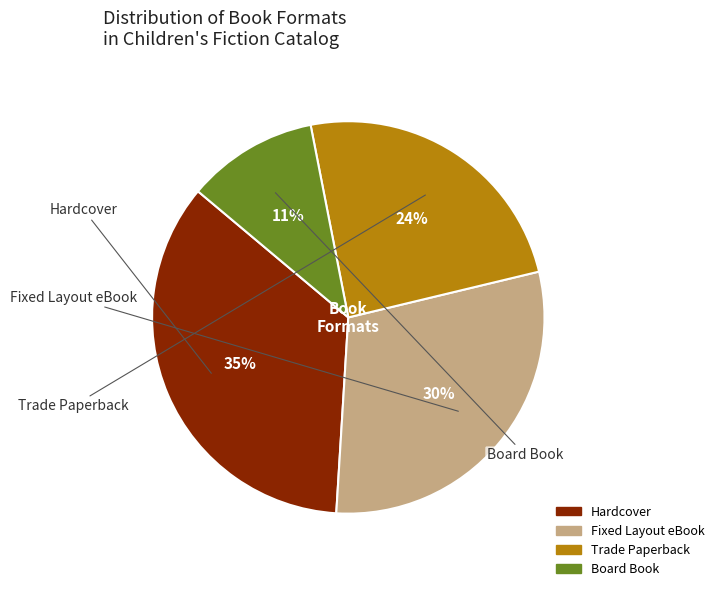

Rank the categories by value from highest to lowest.

Hardcover, Fixed Layout eBook, Trade Paperback, Board Book